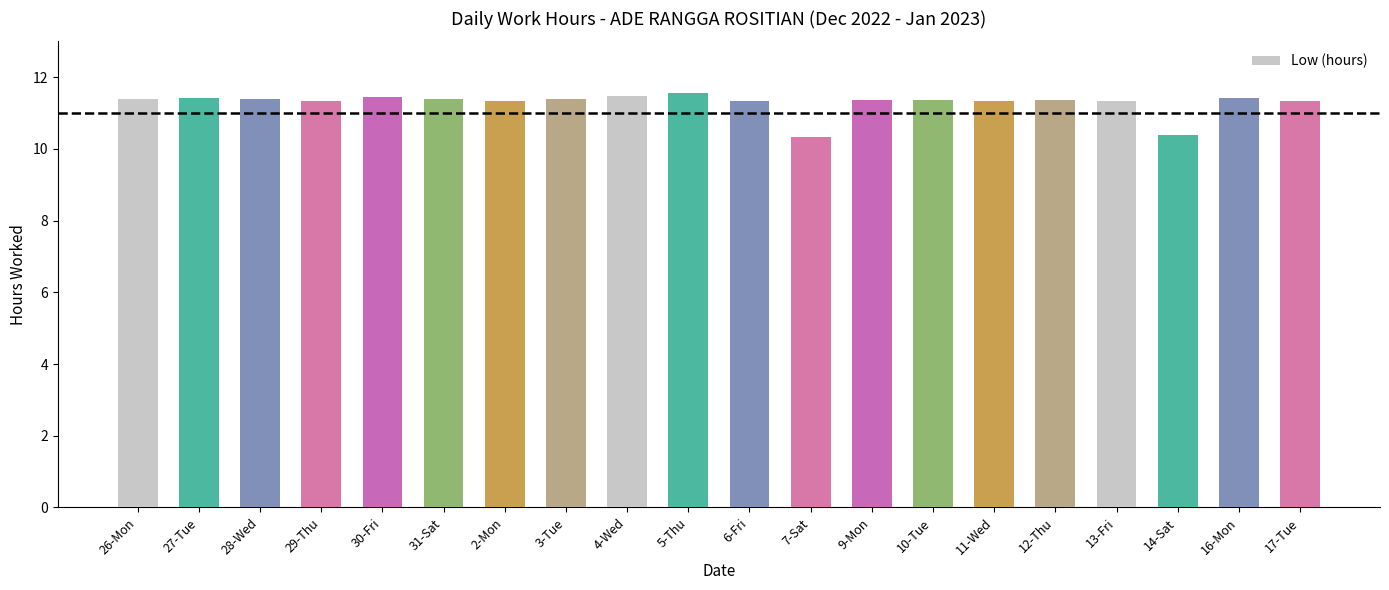

What is the difference between the maximum and minimum values?

1.2